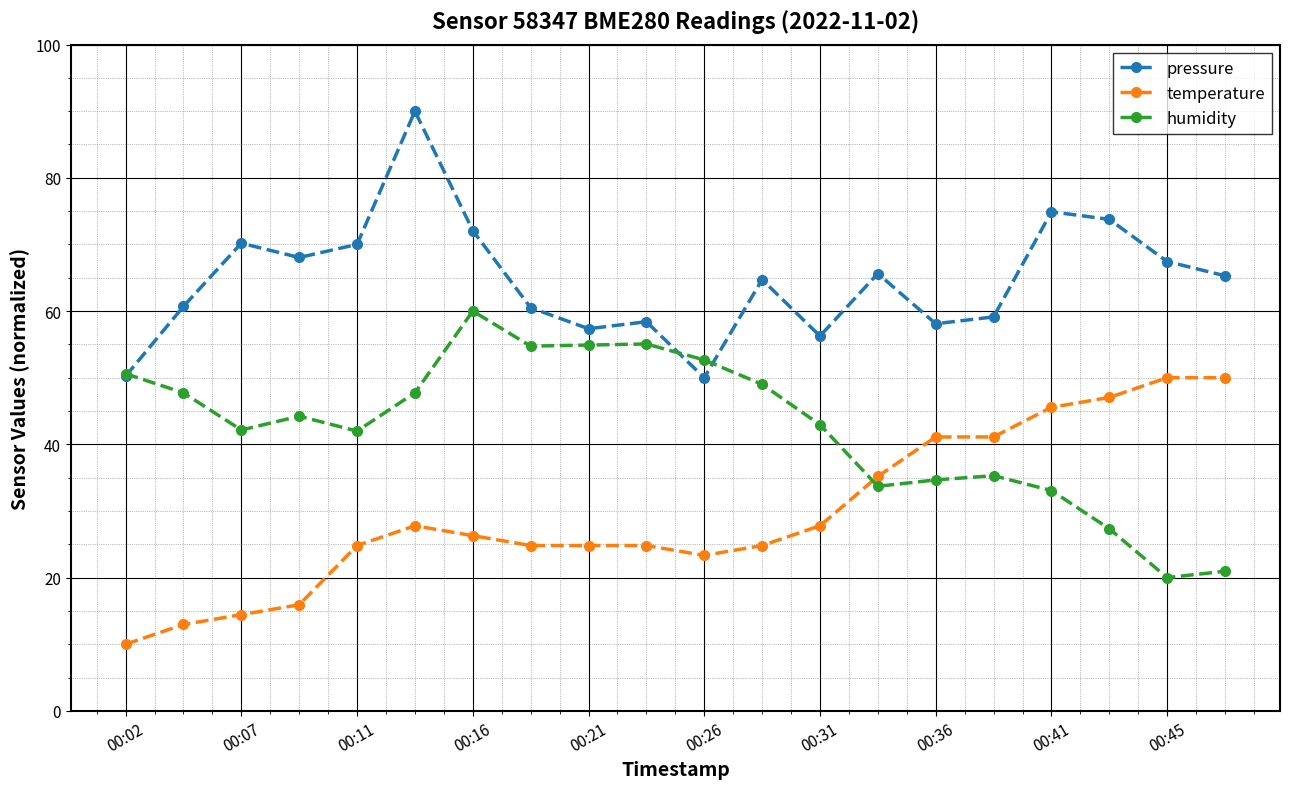

What is the difference between the maximum and minimum values in the pressure series?

40.0